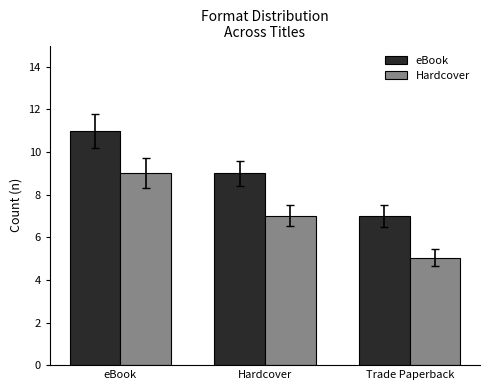

What is the sum of the eBook values at Trade Paperback and Hardcover?

16.0